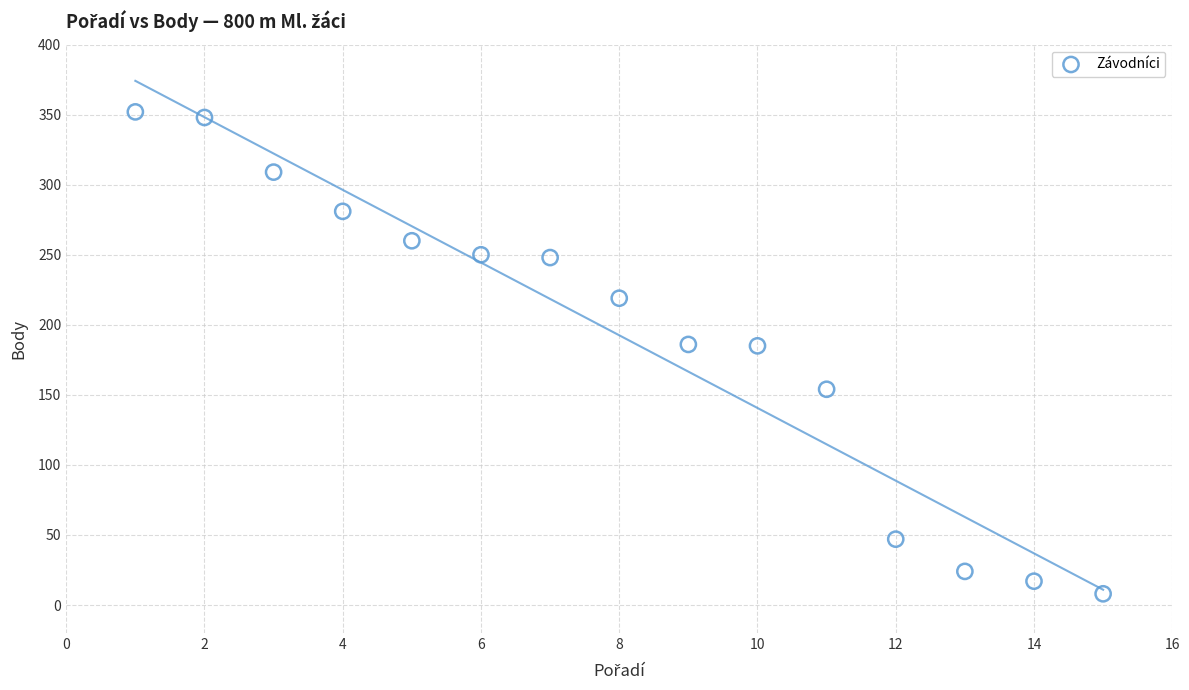

What is the range of X values (max minus min)?

14